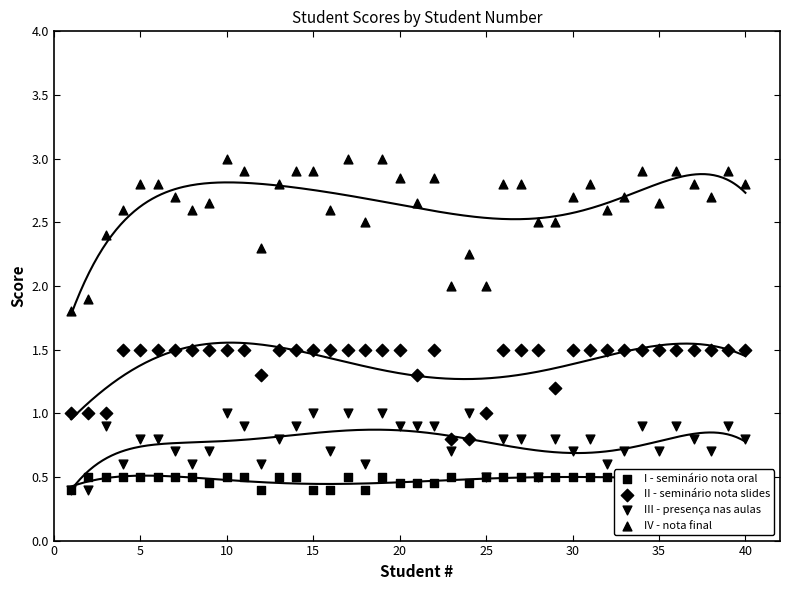

What are all the series names shown in the legend?

I - seminário nota oral, II - seminário nota slides, III - presença nas aulas, IV - nota final